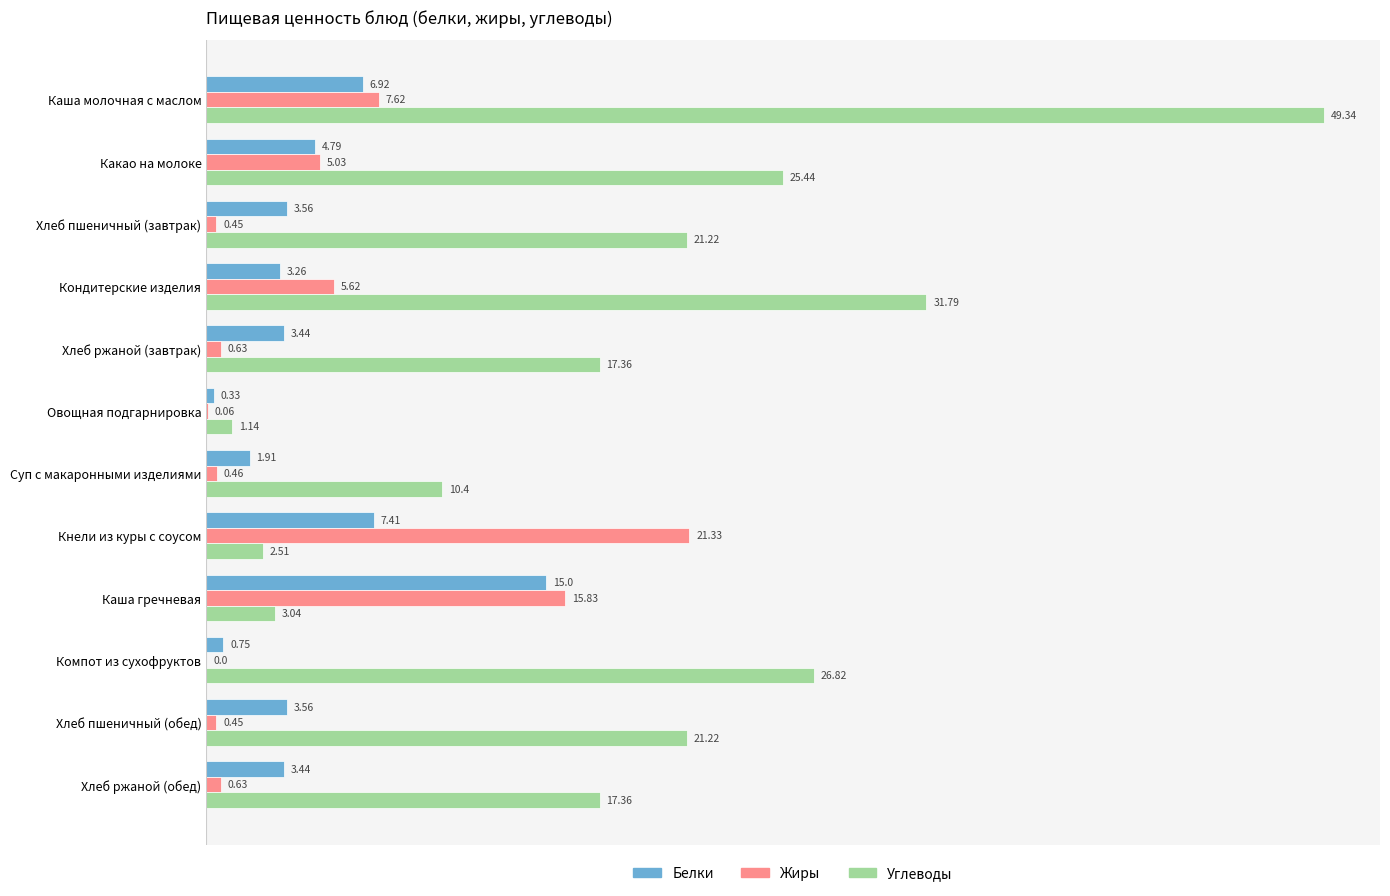

Which series changed the most between Овощная подгарнировка and Суп с макаронными изделиями?

Углеводы